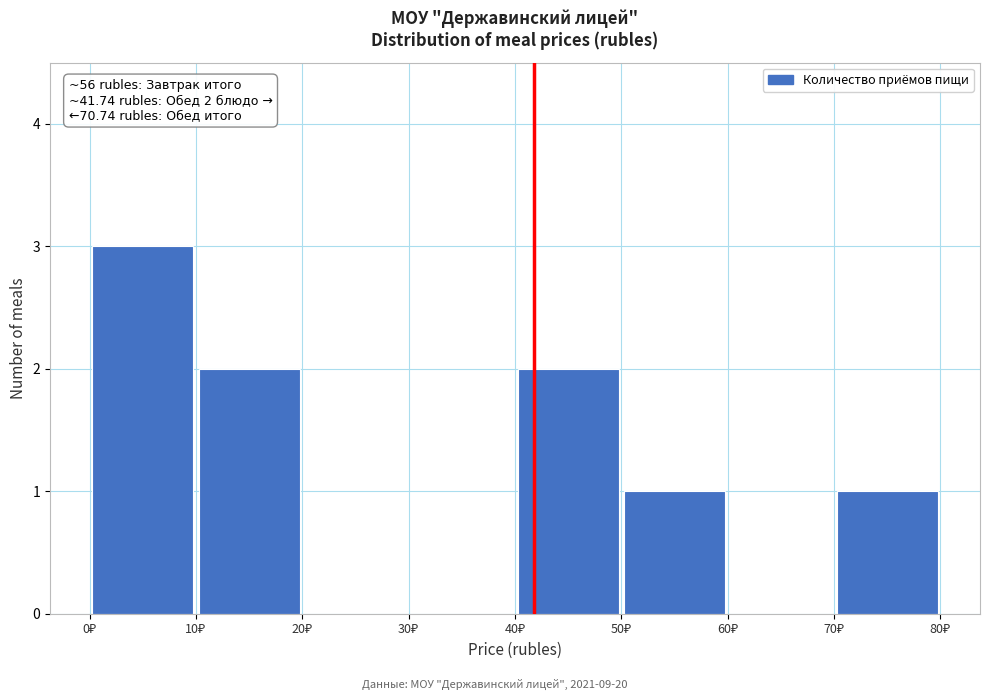

Over which range of the x-axis is the bar tallest?

0 to 10